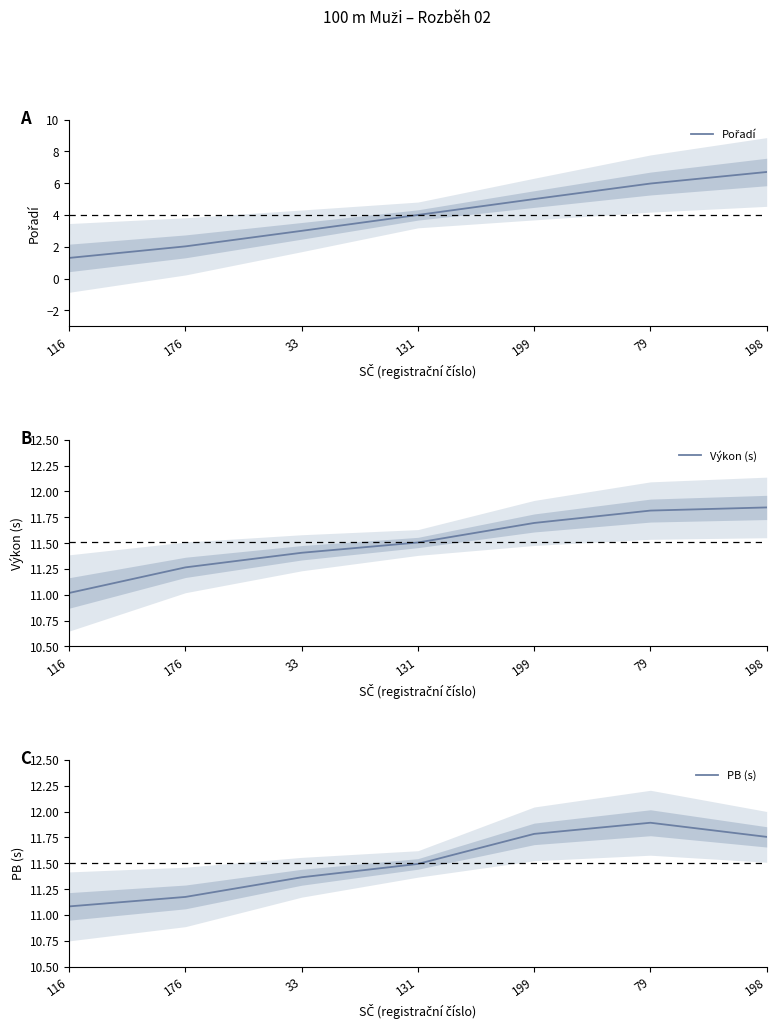

At which category does the chart reach its peak across all series?

79